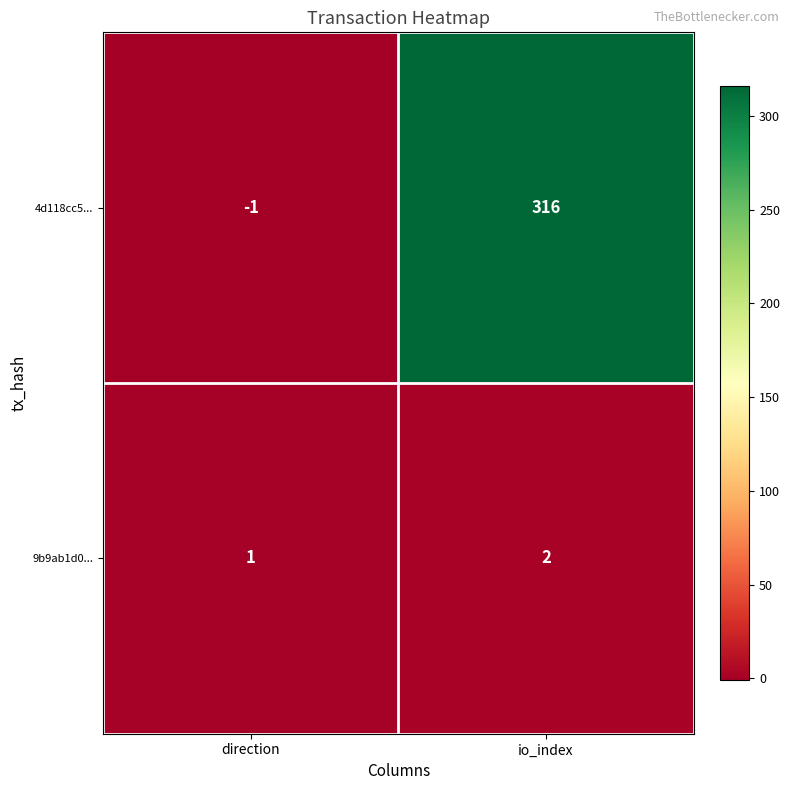

The 4d118cc5... series shows 316 at io_index. True or false?

True